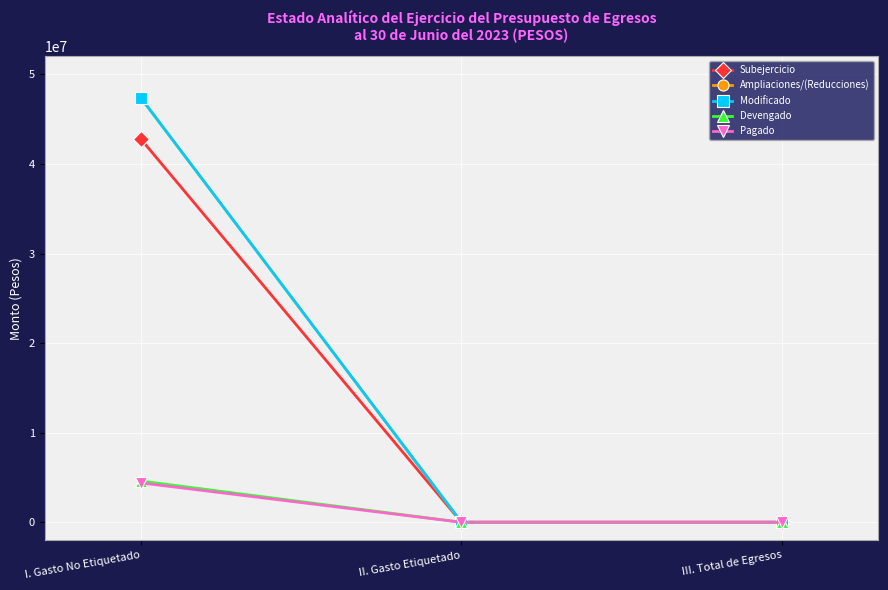

How many distinct data groups are displayed?

5